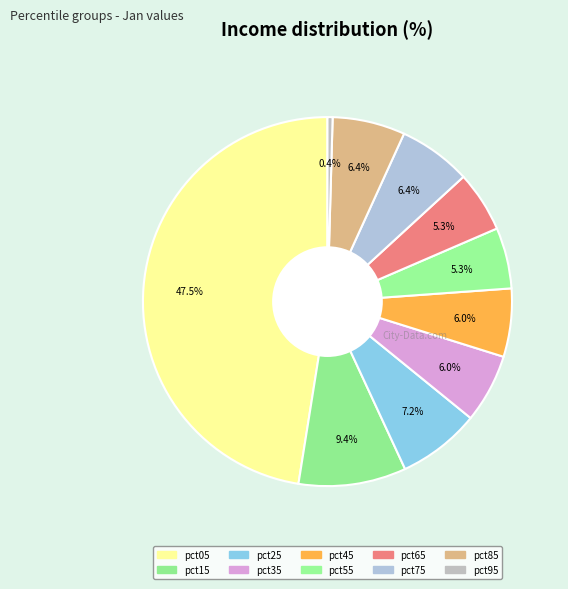

How many segments does this pie chart have?

10